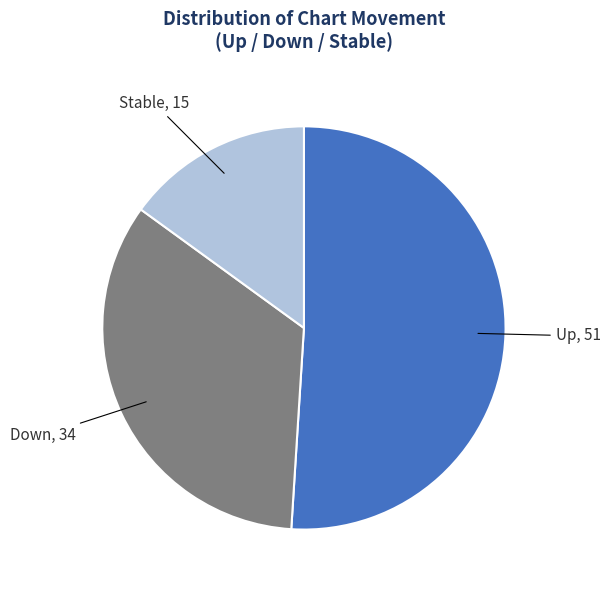

Count the number of slices in the pie.

3